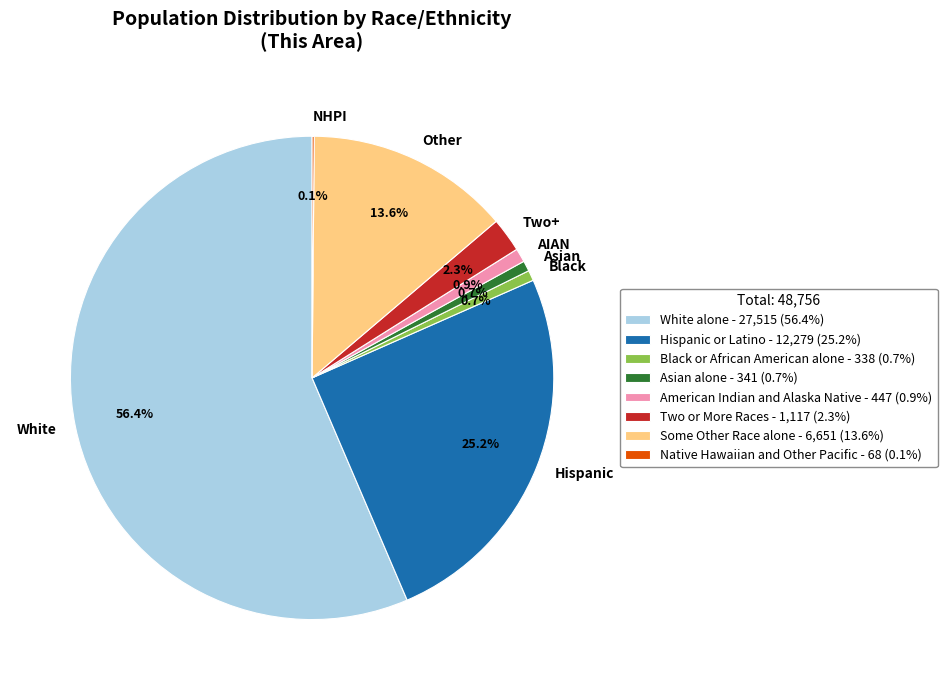

Is there any slice that represents more than half of the pie?

Yes